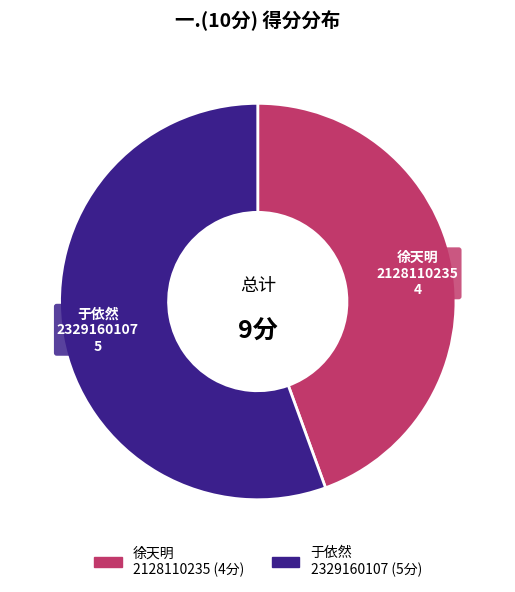

Is there a majority slice in this chart?

Yes